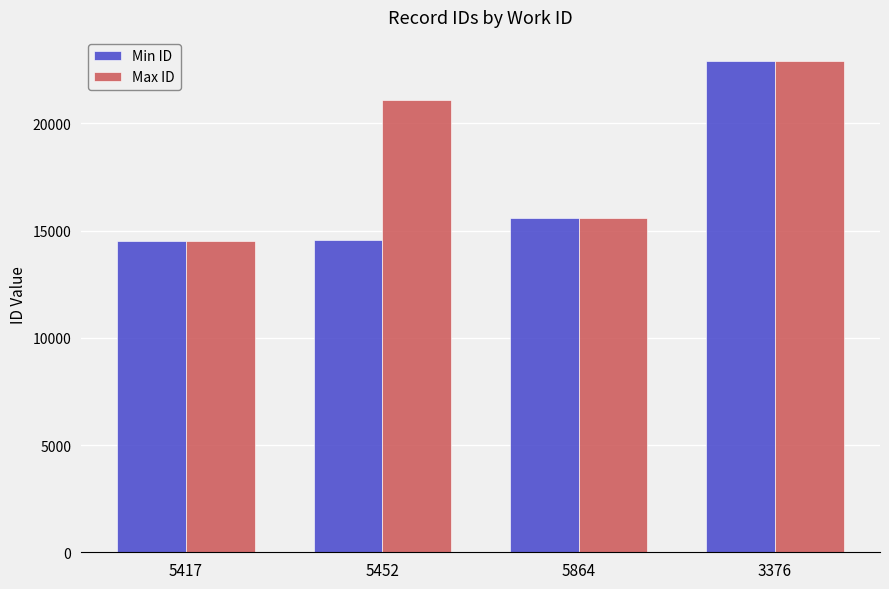

The value of Min ID at 5452 is 14574. True or false?

True